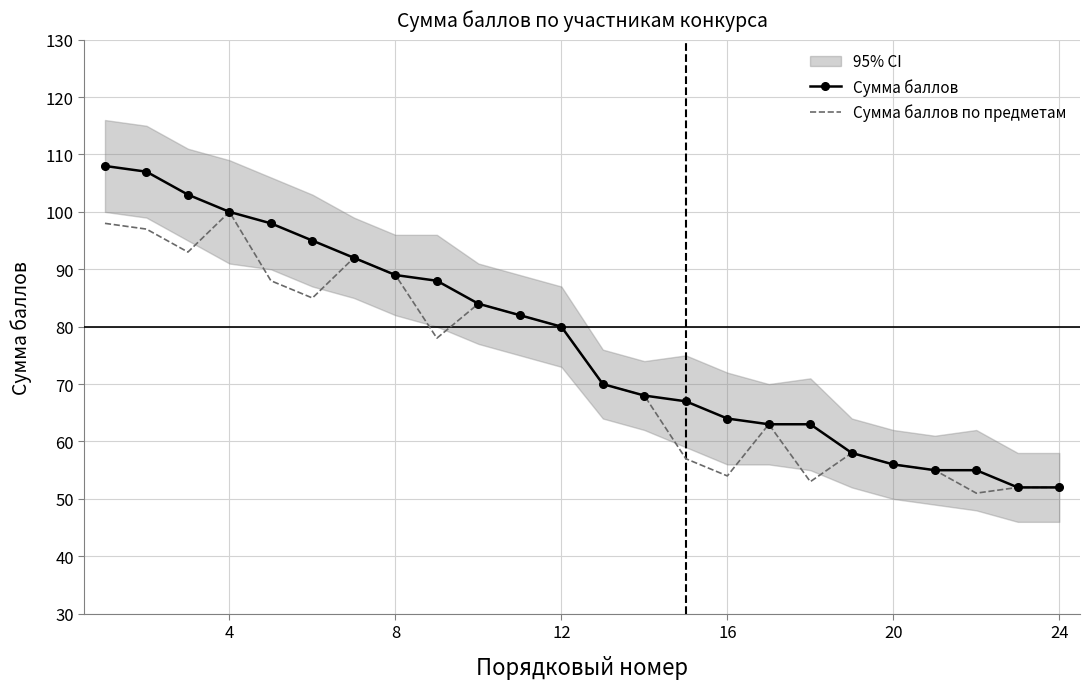

Rank the series by their average value, from lowest to highest.

Сумма баллов по предметам, Сумма баллов